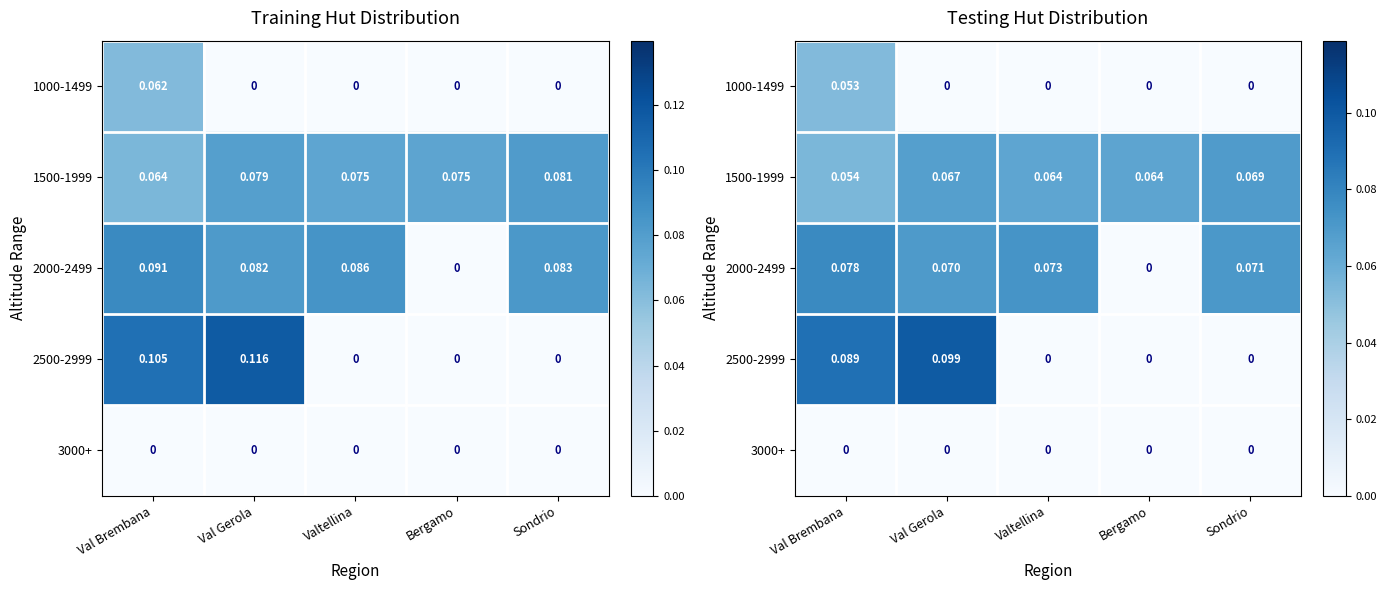

Which series changed the most between Val Brembana and Valtellina?

2500-2999